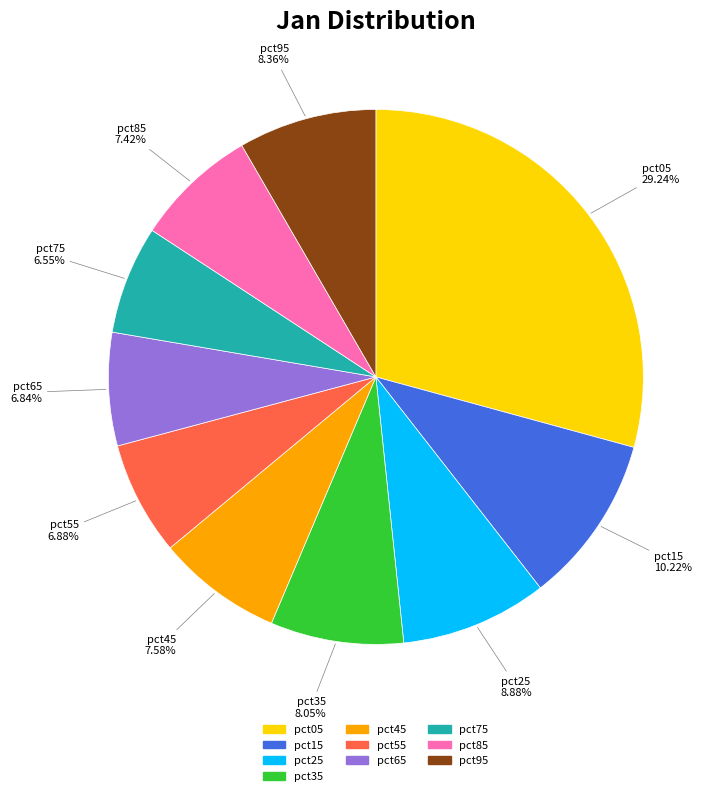

Which category has the biggest portion of the pie?

pct05